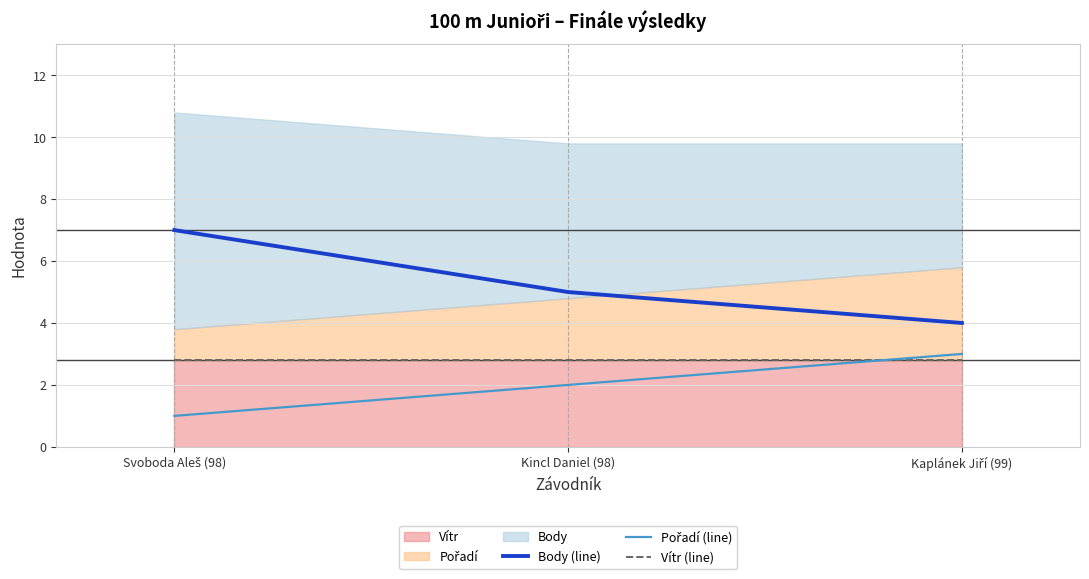

Which series has the largest total across all categories?

Body (line)